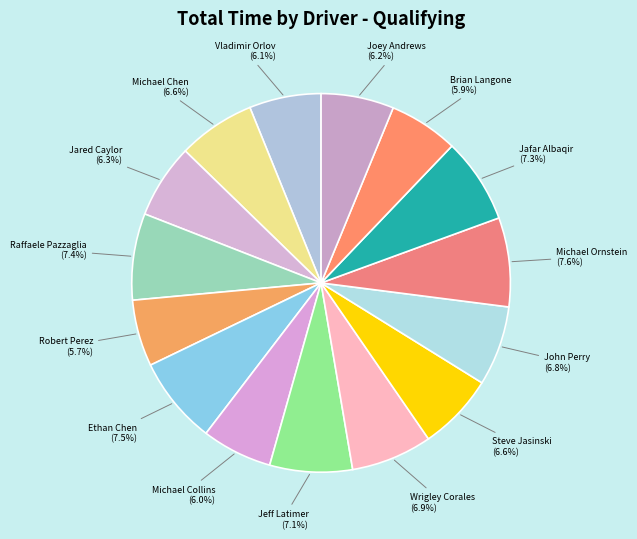

The Joey Andrews slice represents 1% of the pie. True or false?

False